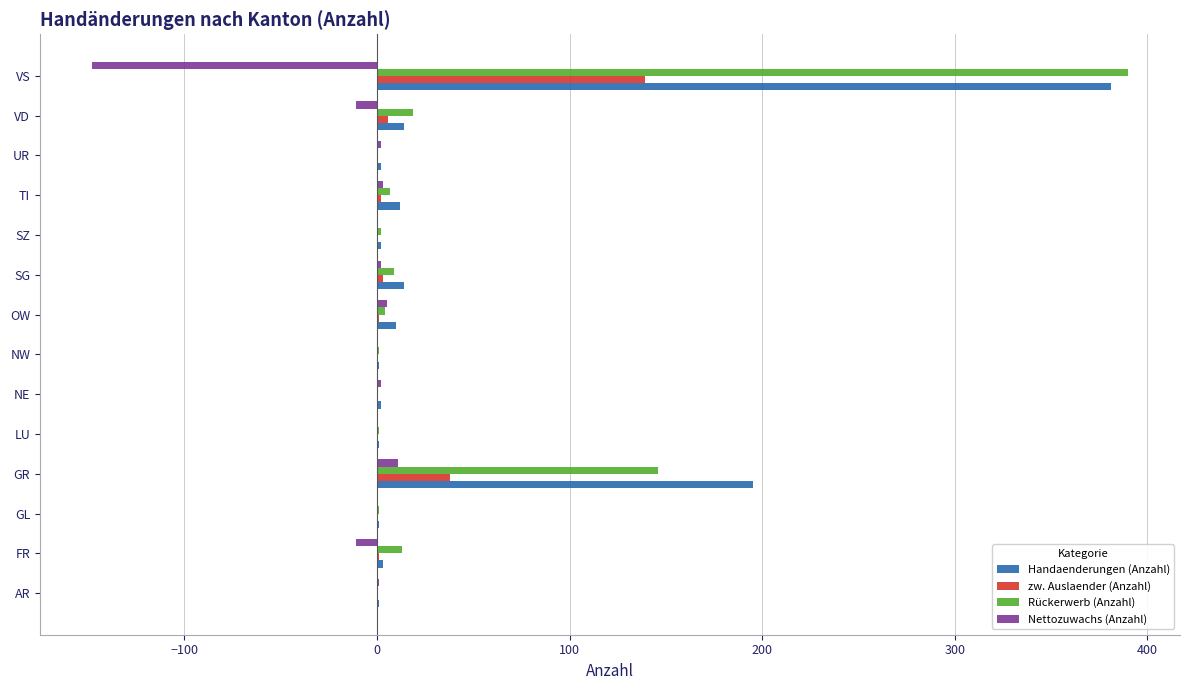

Count the number of categories in the chart.

14